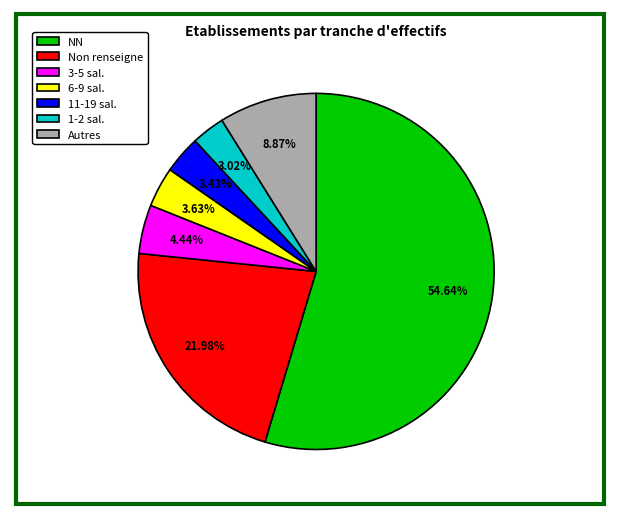

Which category has the biggest portion of the pie?

NN